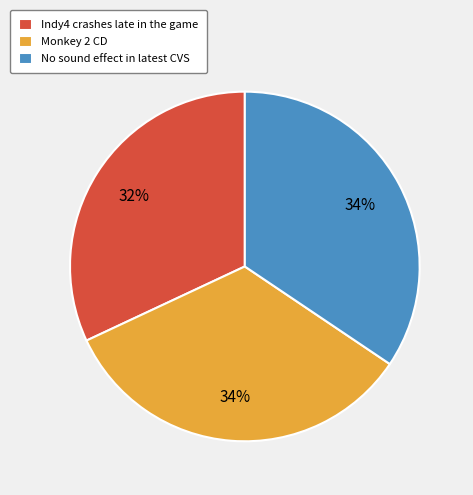

Which slice is the smallest?

Indy4 crashes late in the game